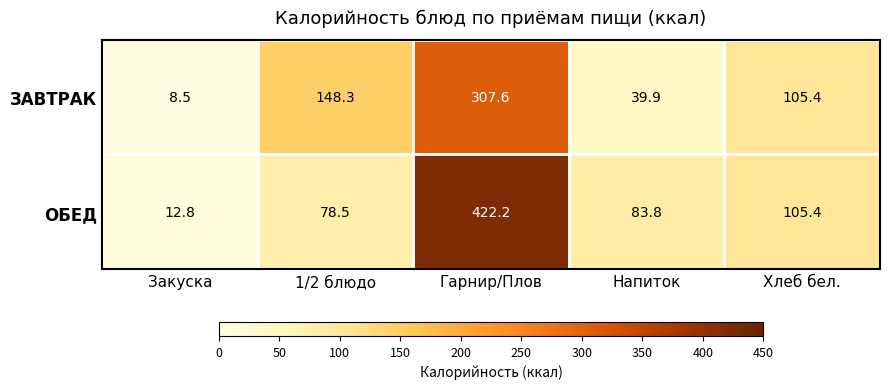

What is the sum of all ОБЕД values?

702.7